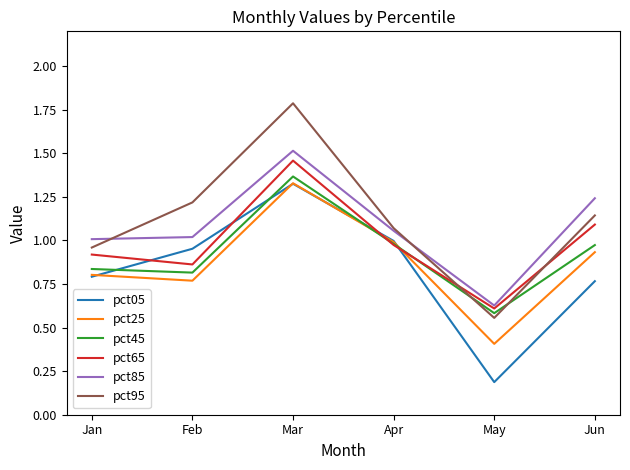

What is the total value across all series at Jan?

5.3